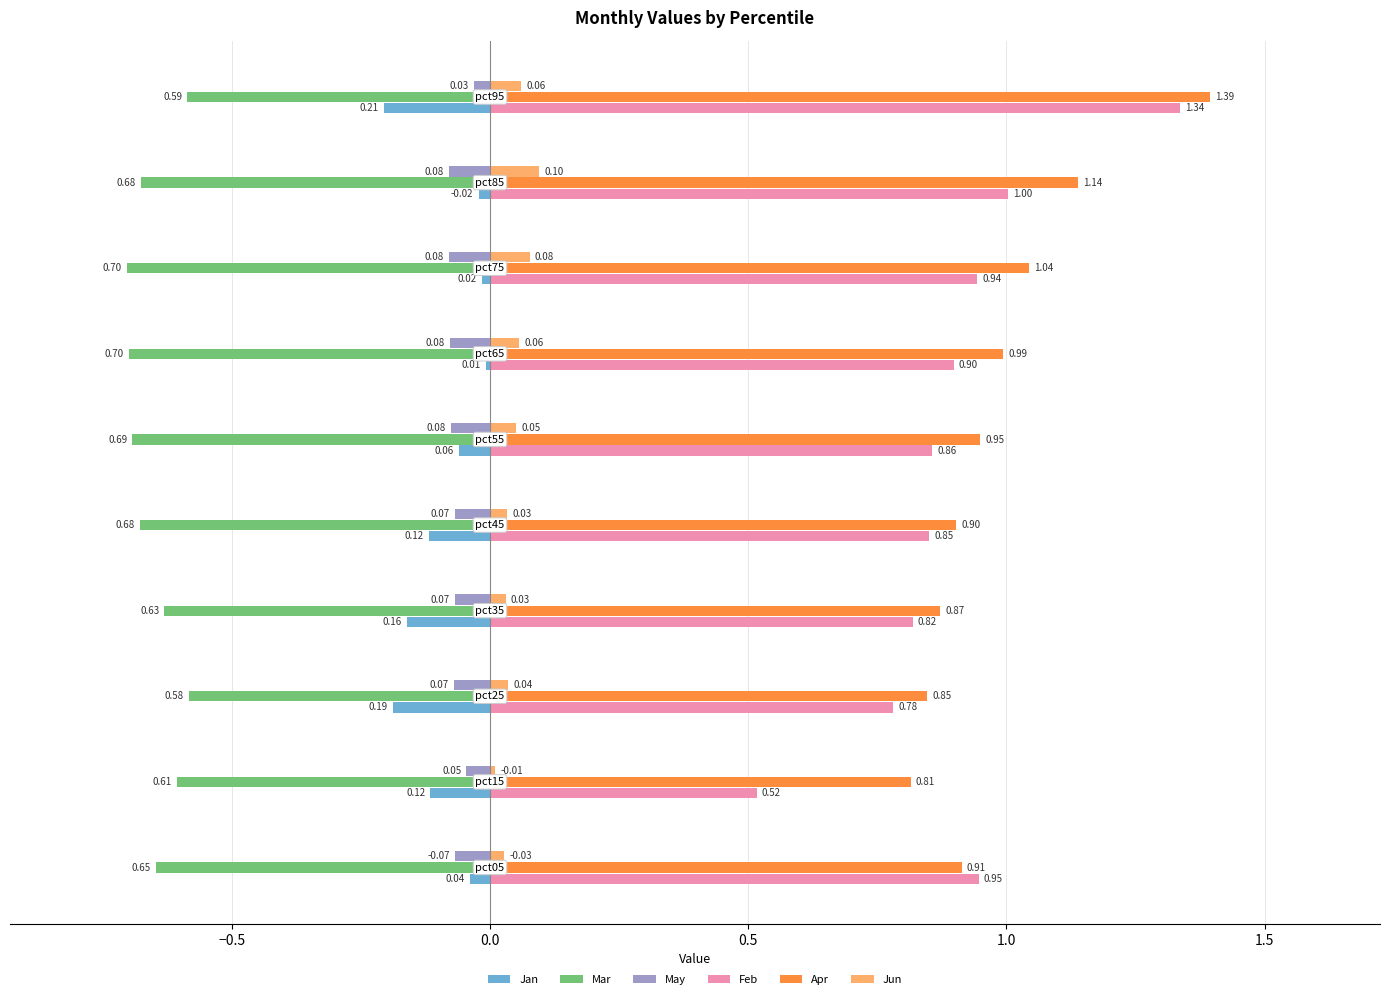

Which series has the largest total across all categories?

Apr